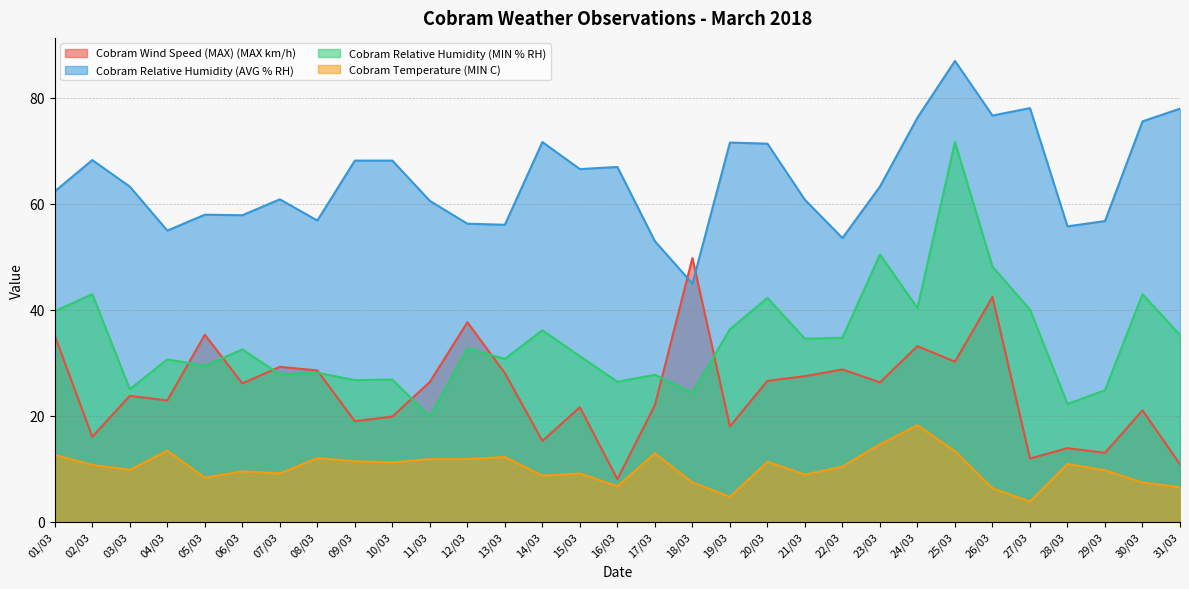

What is the difference between the maximum and minimum values in the Cobram Temperature (MIN C) series?

14.4